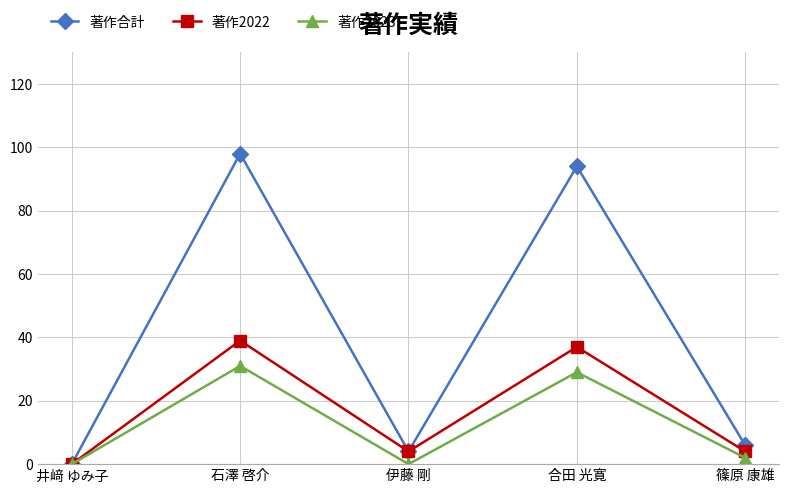

Which category has the lowest value in the 著作合計 series?

井﨑 ゆみ子